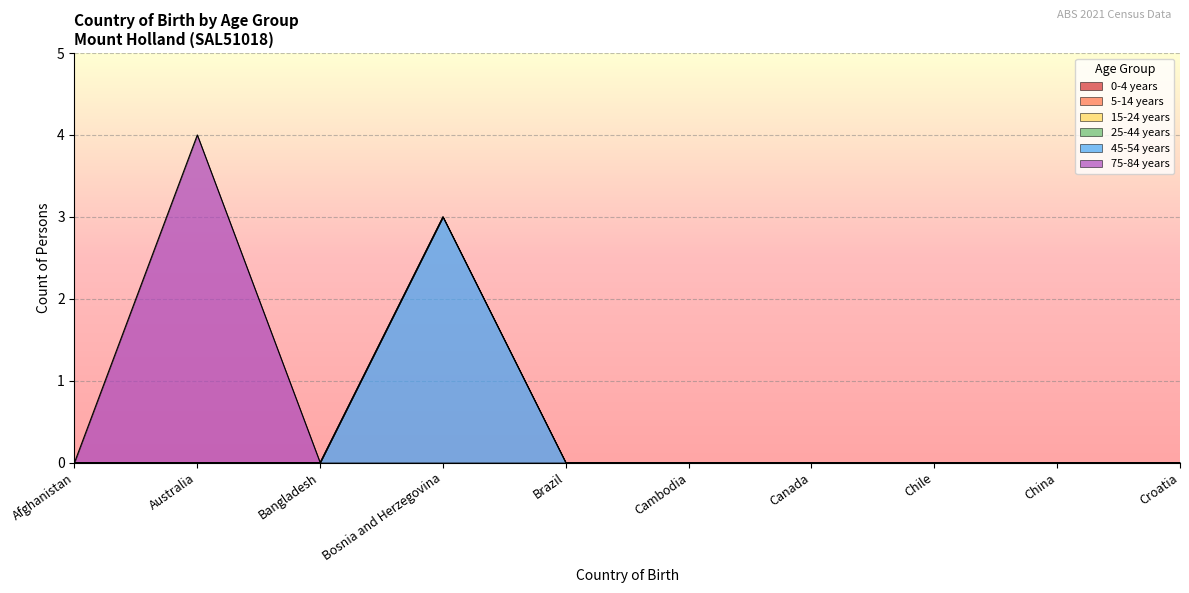

At Croatia, list the series in order from largest to smallest.

0-4 years, 5-14 years, 15-24 years, 25-44 years, 45-54 years, 75-84 years